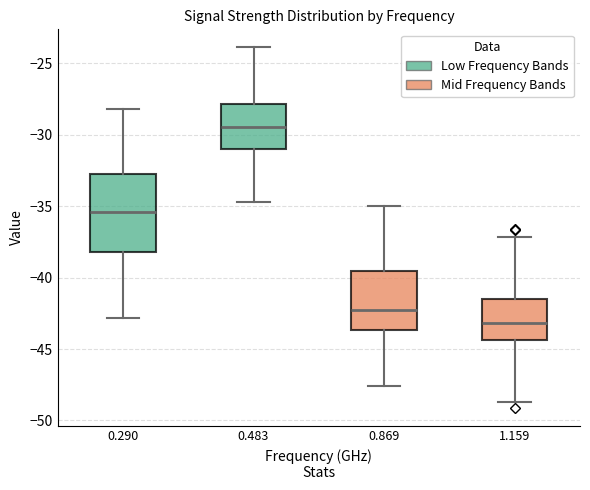

Comparing the boxes themselves (not the whiskers), which one is the tallest?

0.290